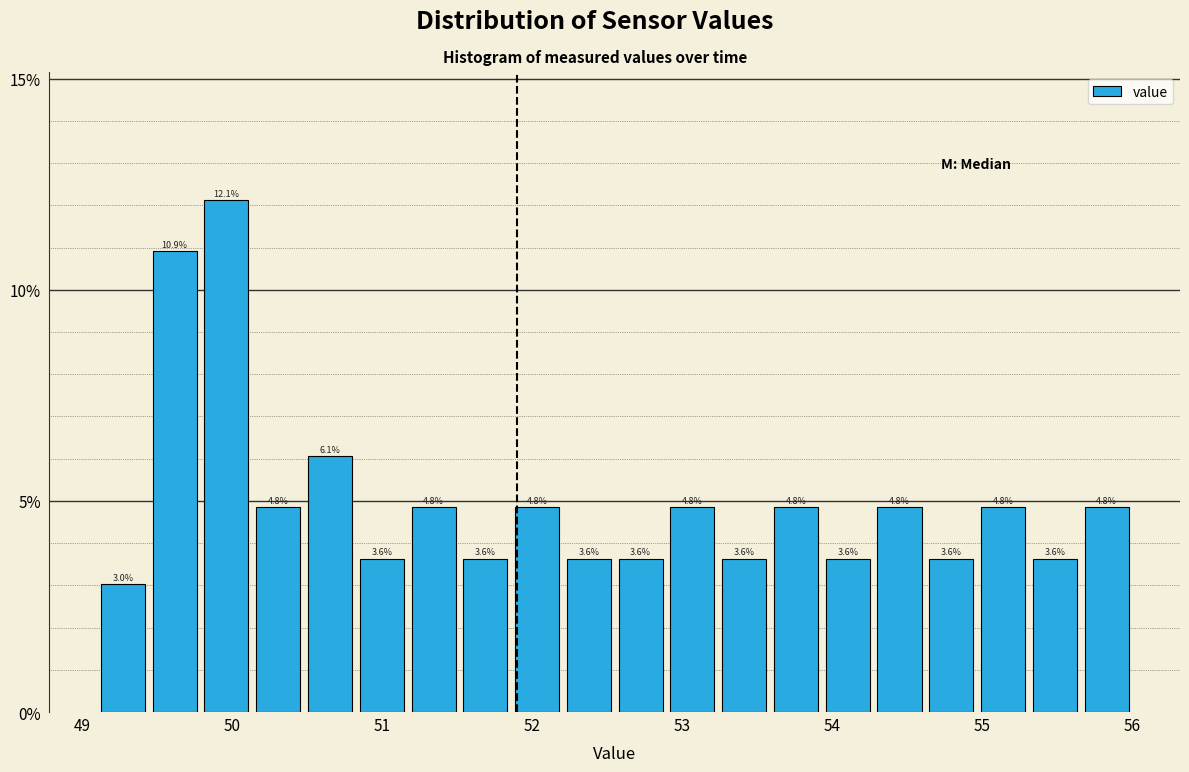

Read against the x-axis, roughly where is the centre of the tallest bar?

50.0